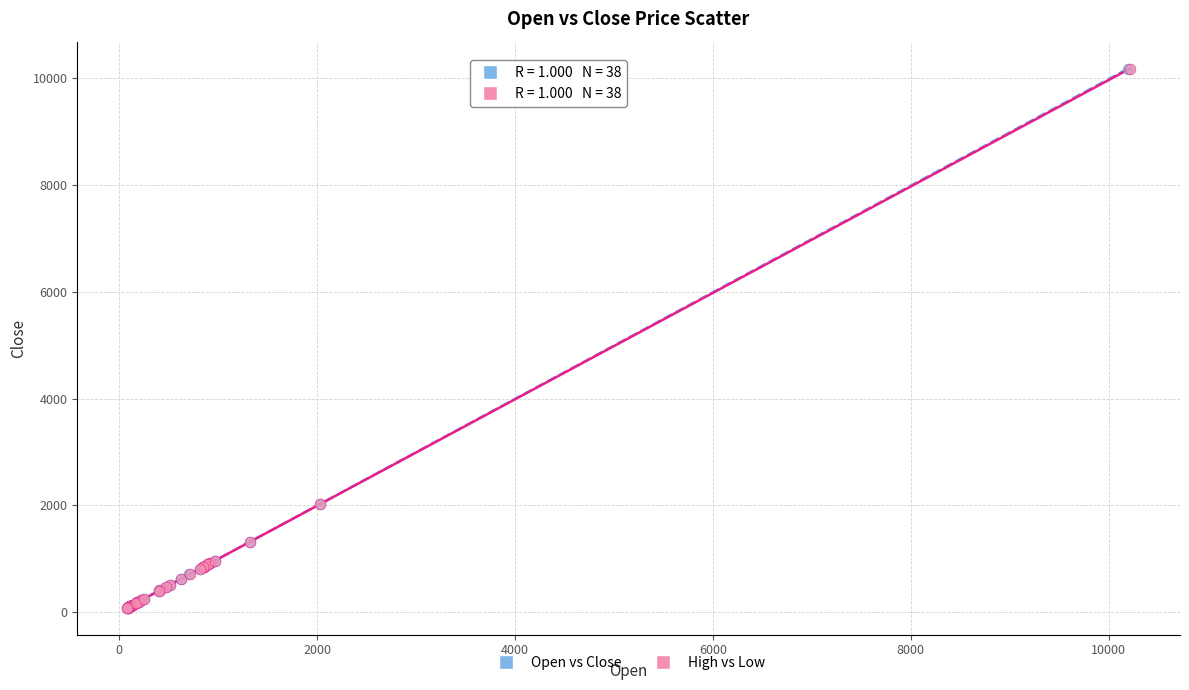

What are all the series names shown in the legend?

Open vs Close, High vs Low